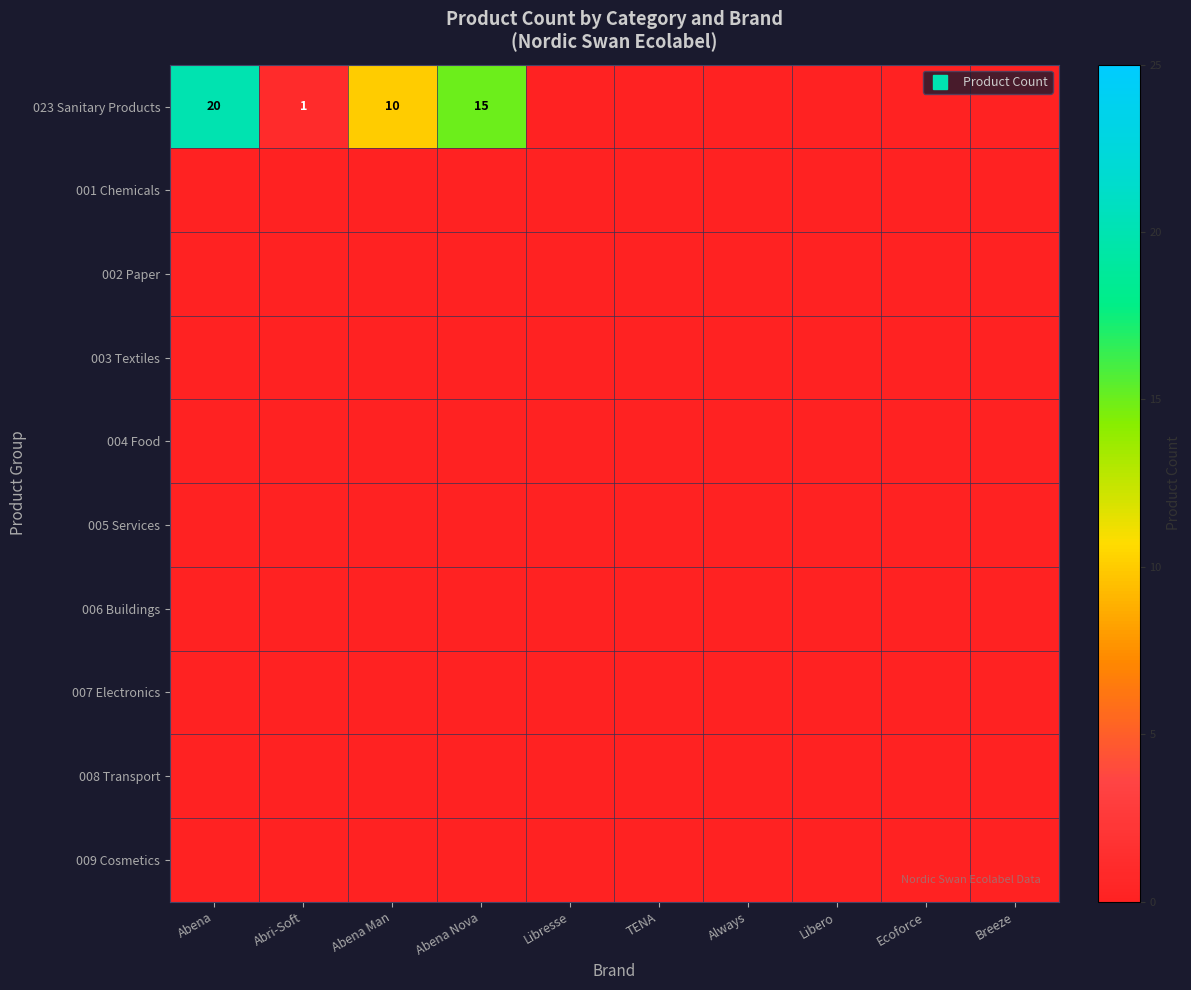

At which label is 023 Sanitary Products closest to 10?

Abena Man